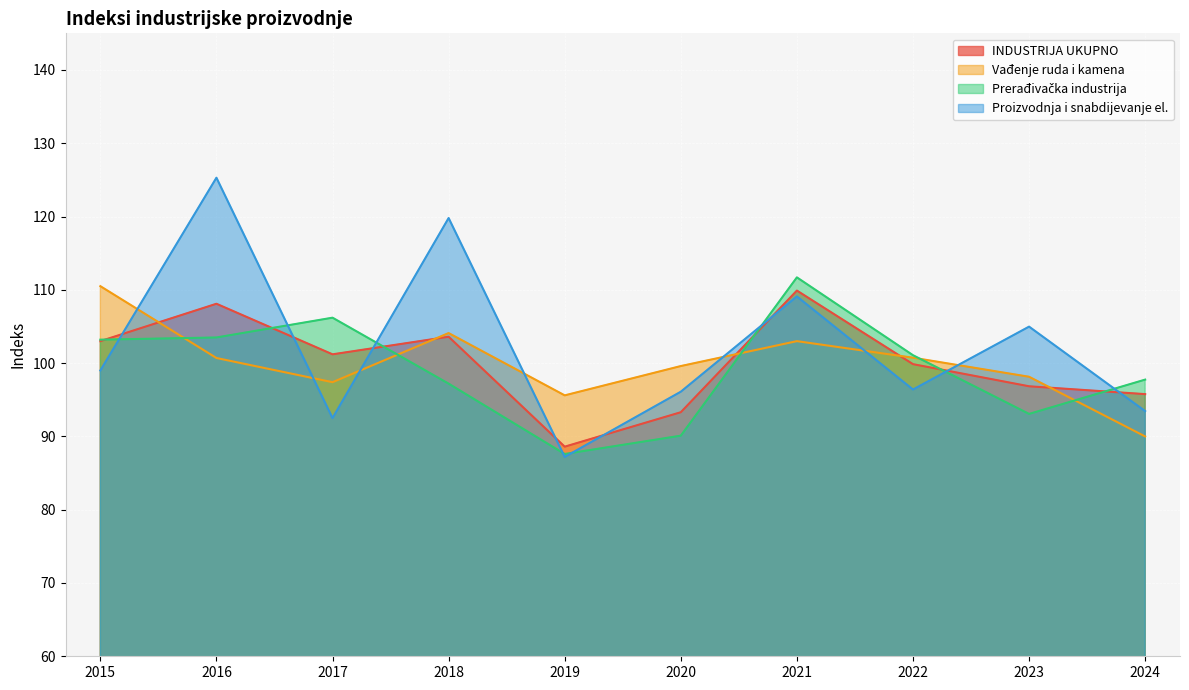

What is the total value across all series at 2024?

377.0